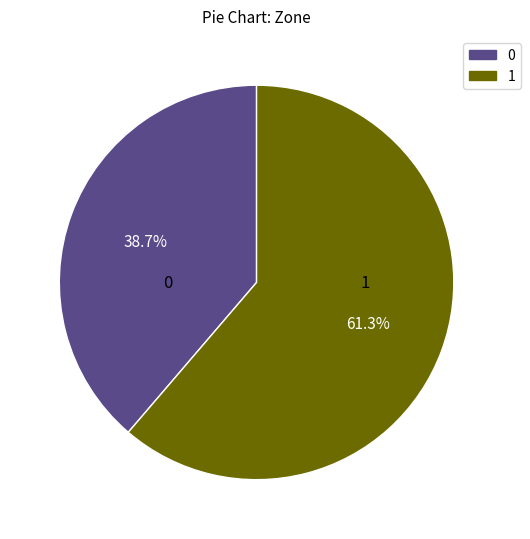

Rank the categories by value from lowest to highest.

0, 1